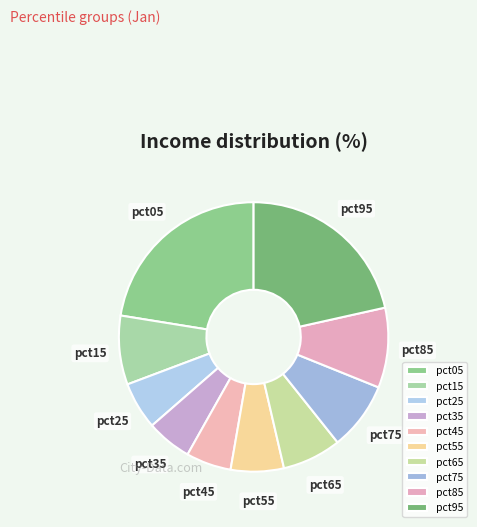

Between pct15 and pct55, which is larger?

pct15